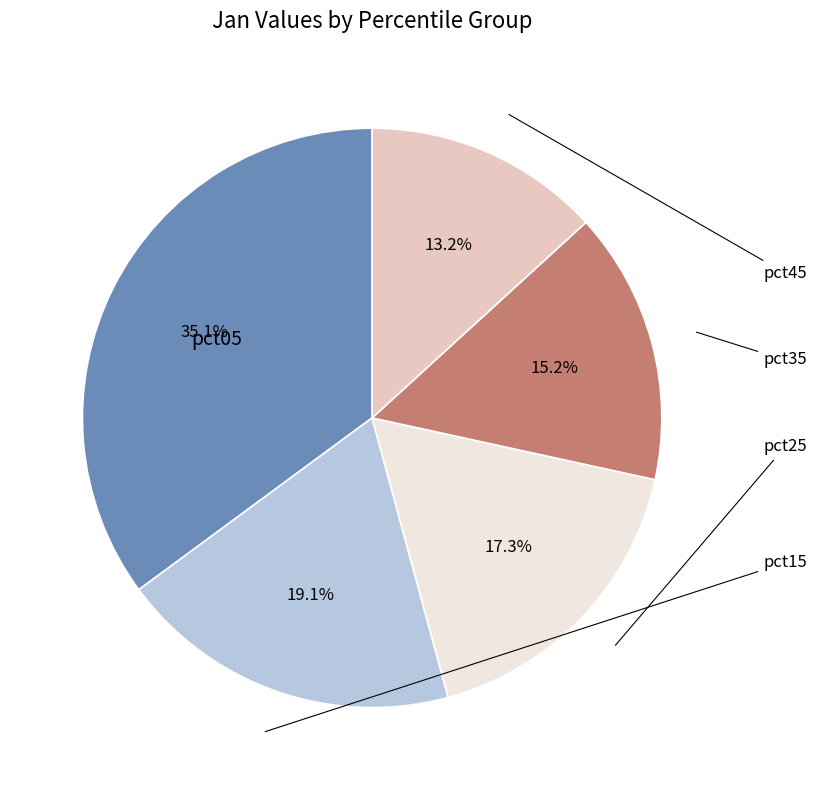

Is there a majority slice in this chart?

No